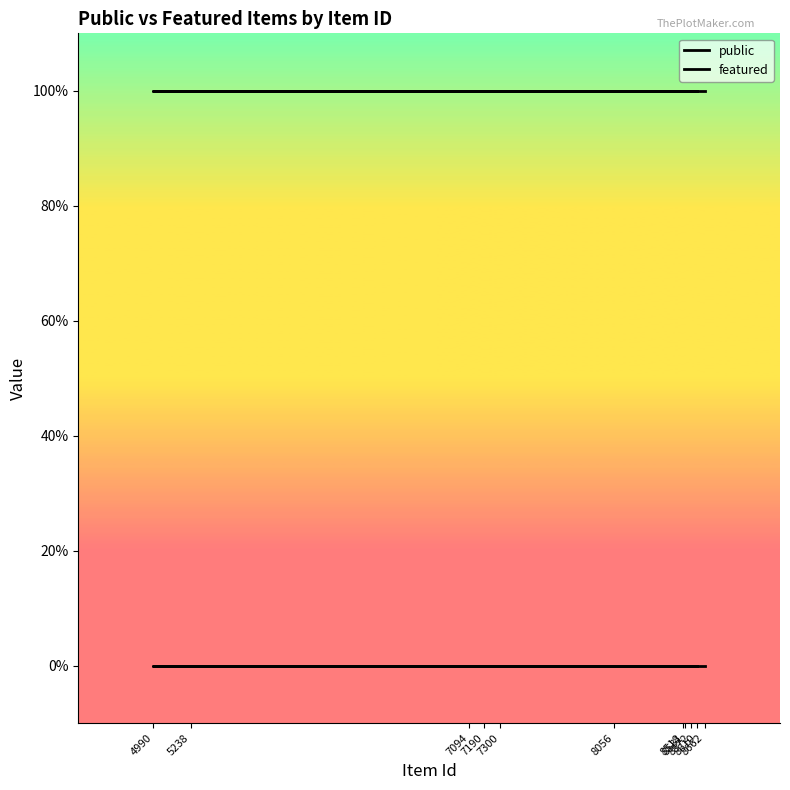

What is the value of the public point at the 2nd from the left?

1